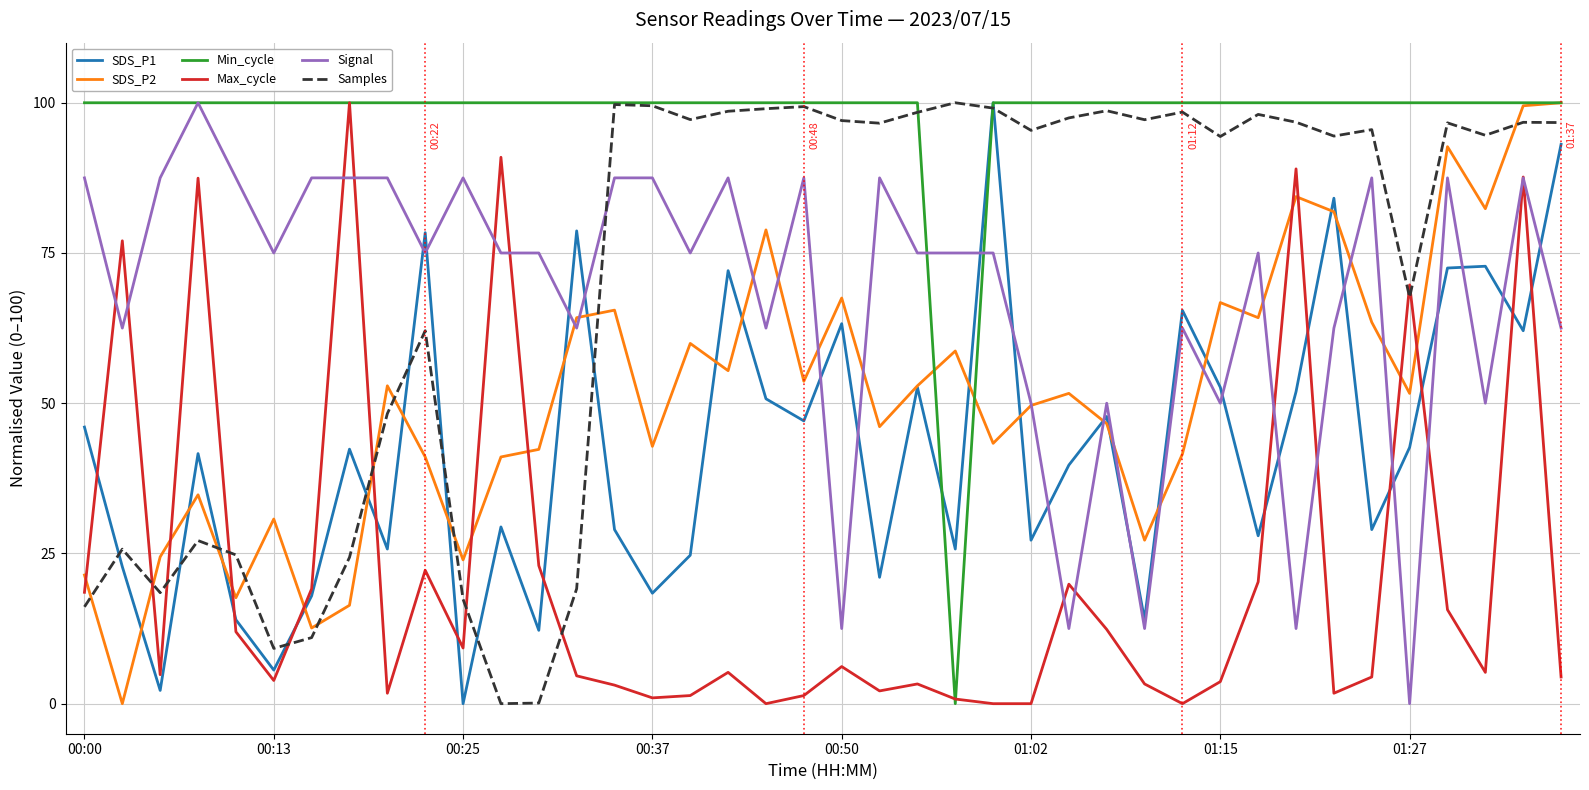

What is the maximum value shown in the chart?

100.0